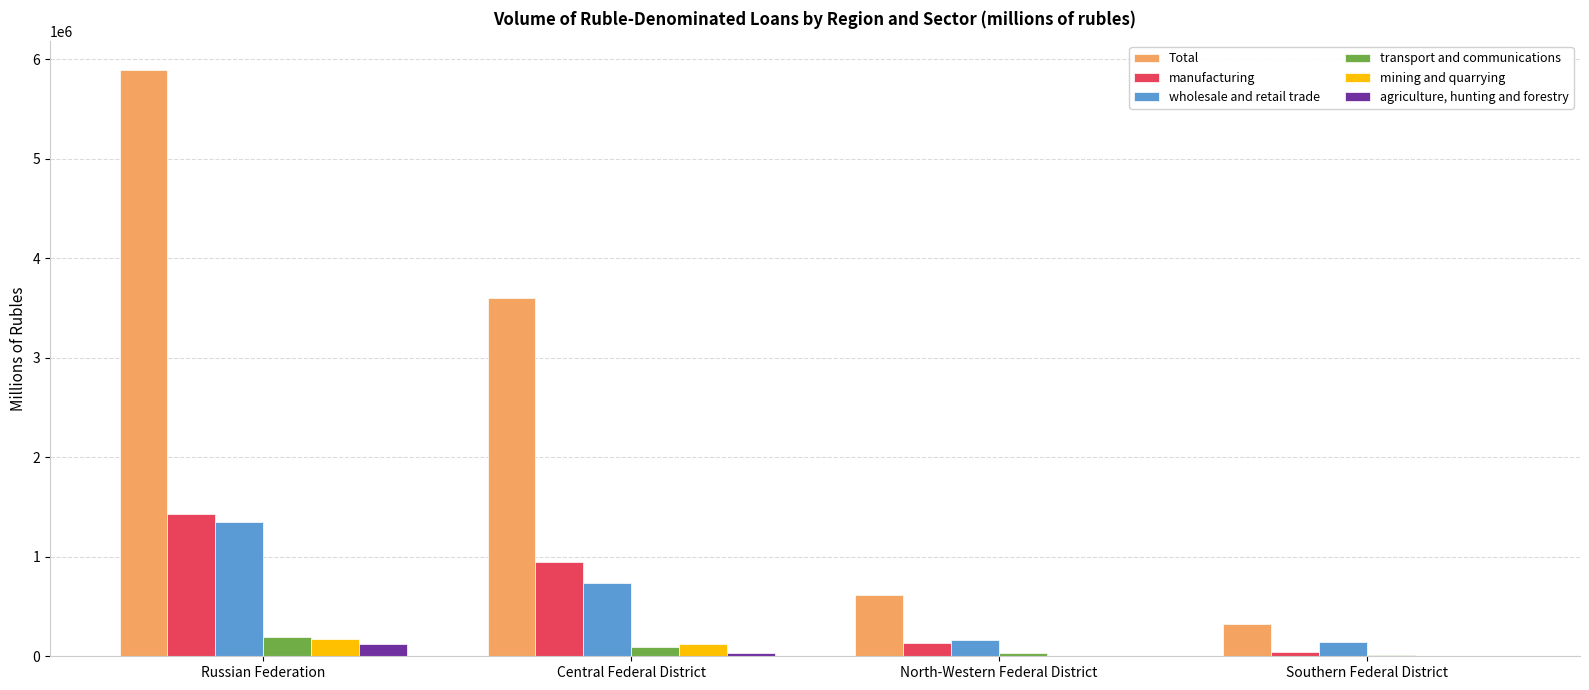

Is the value of manufacturing at North-Western Federal District greater than the value of mining and quarrying at Southern Federal District?

Yes